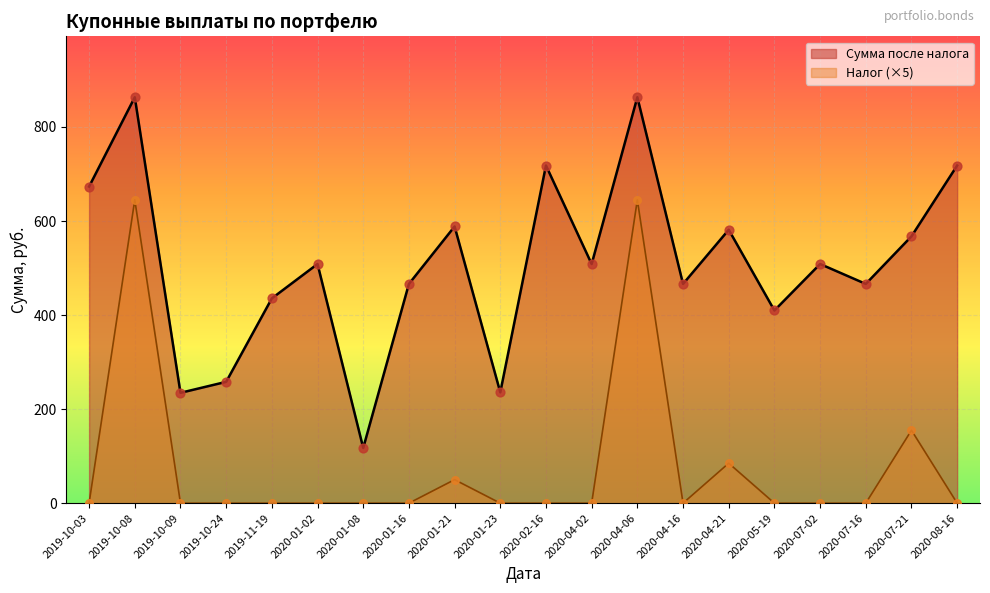

At how many categories does at least one series exceed 169?

19